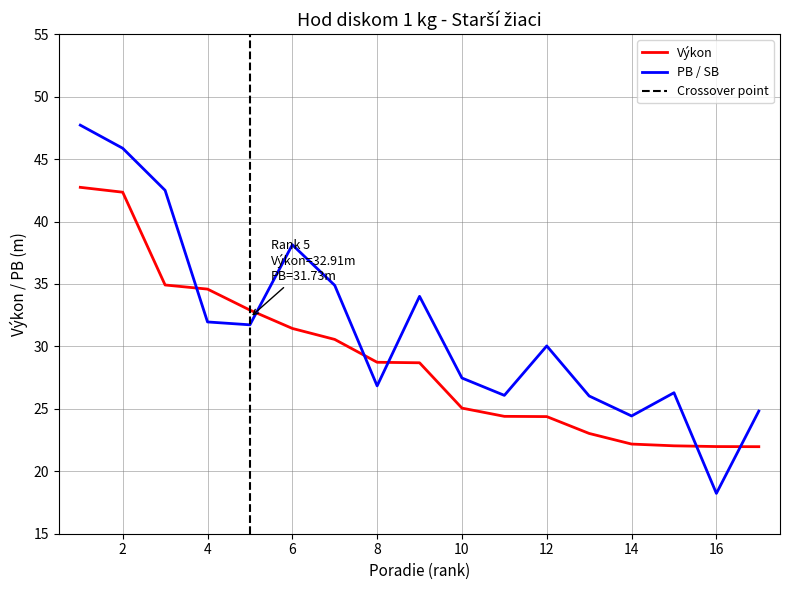

What is the highest value of the PB / SB series?

47.7